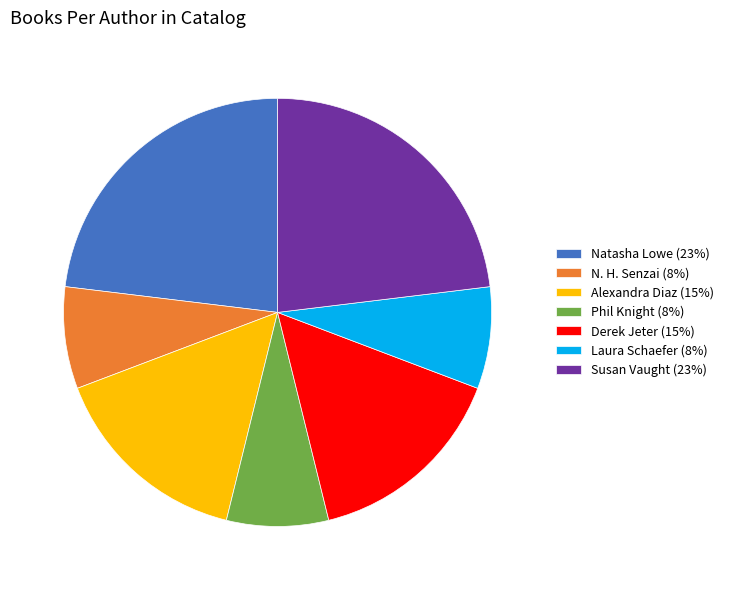

Is the sum of N. H. Senzai (8%) and Phil Knight (8%) greater than half?

No